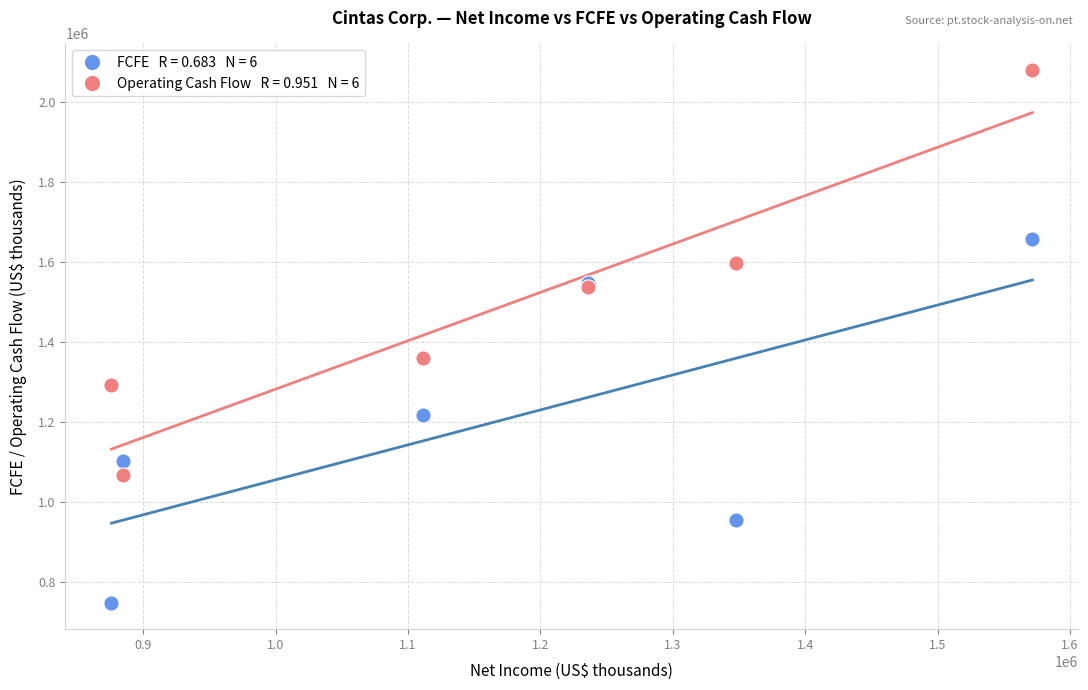

Across all series, what Y value is closest to 1414237?

1360740